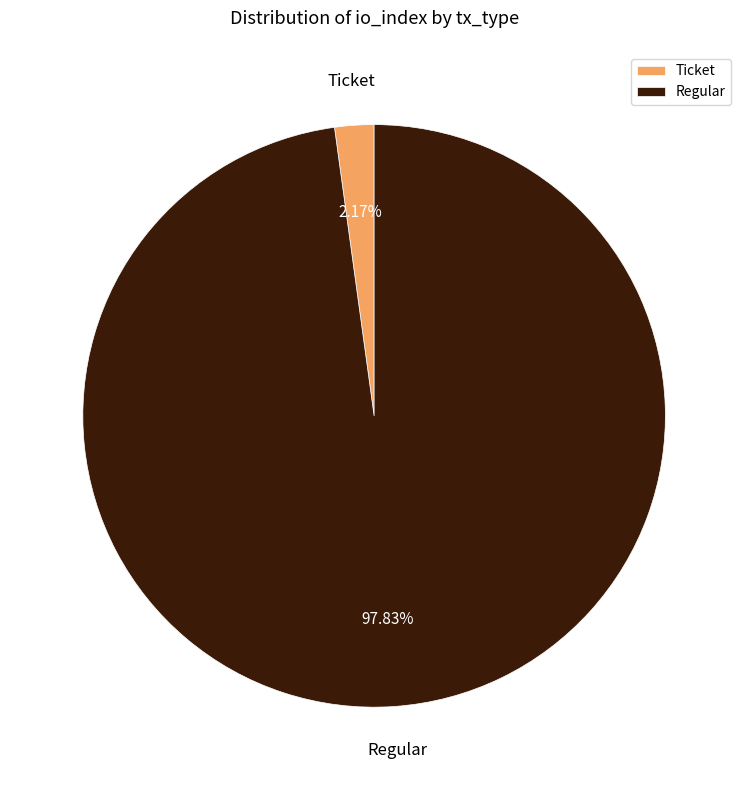

Is there a majority slice in this chart?

Yes